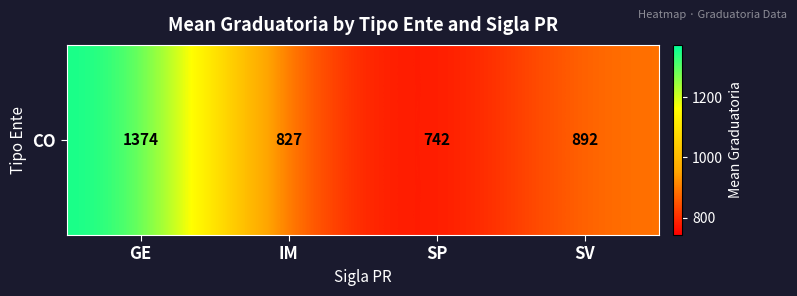

List the labels in order of value, smallest first.

SP, IM, SV, GE